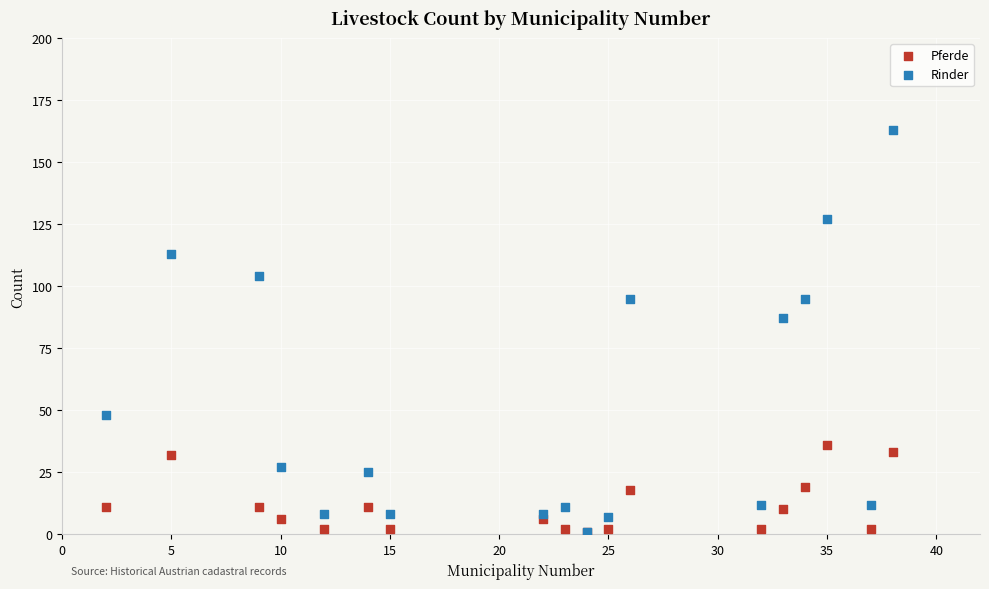

In the Rinder series, what Y value is closest to 82?

87